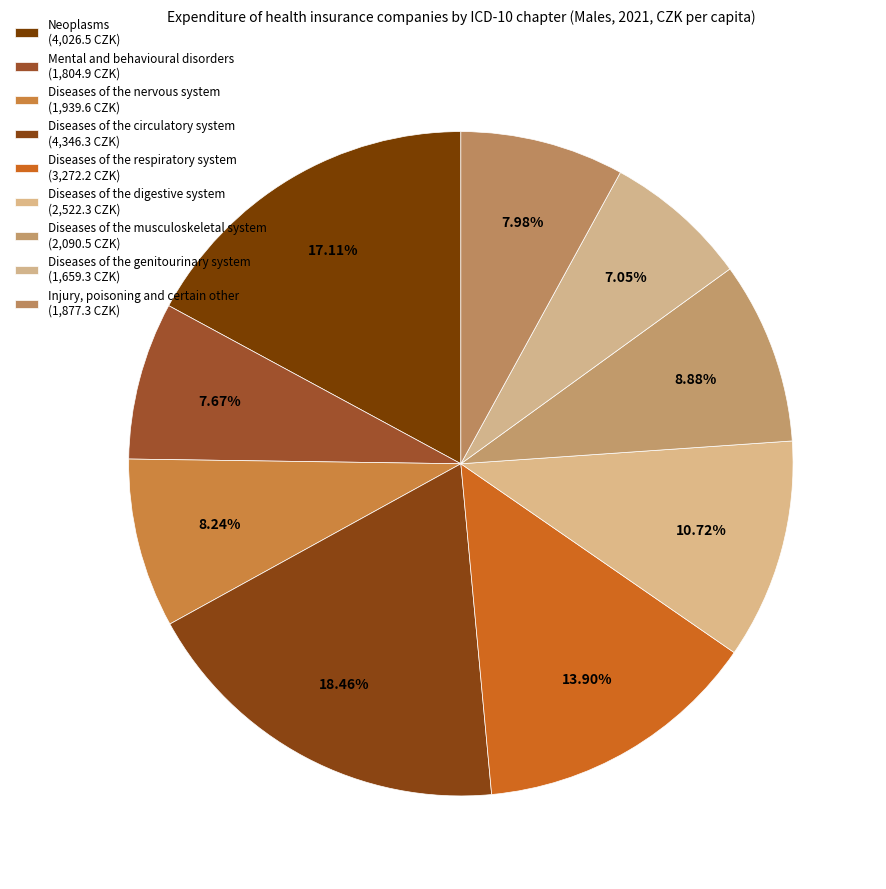

Is there a majority slice in this chart?

No